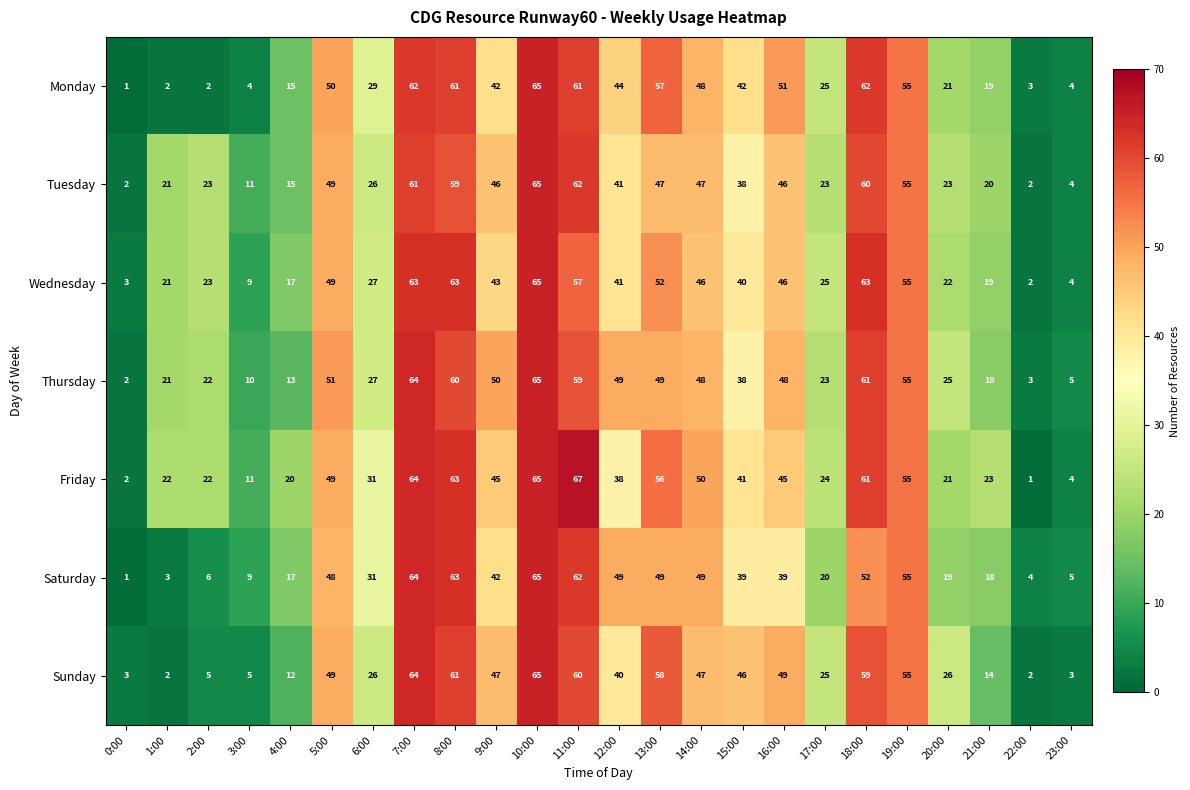

Is it true that Tuesday equals 61 at 7:00?

True